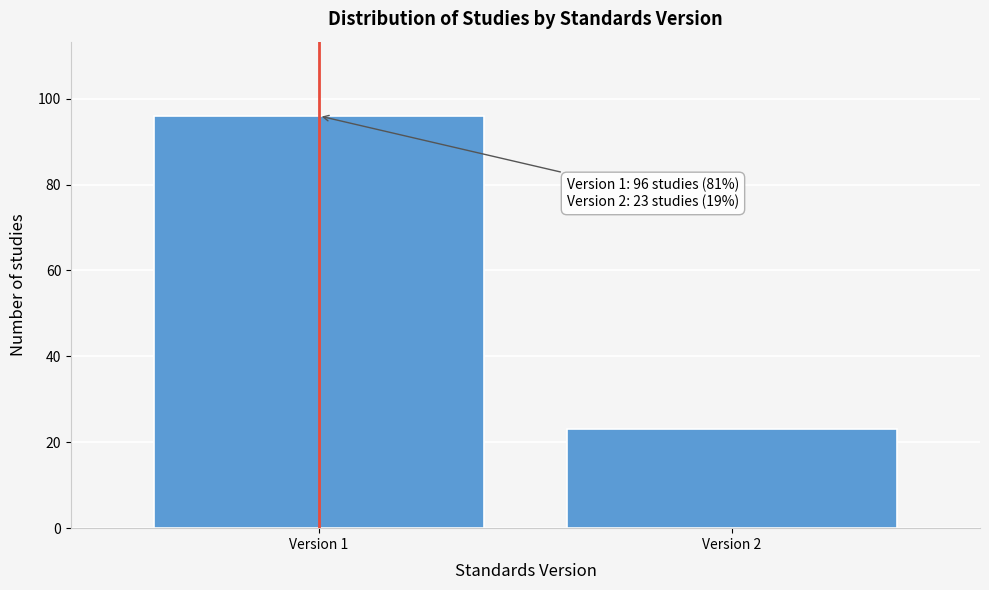

Reading left to right, transcribe all the data shown in this chart.

96	23